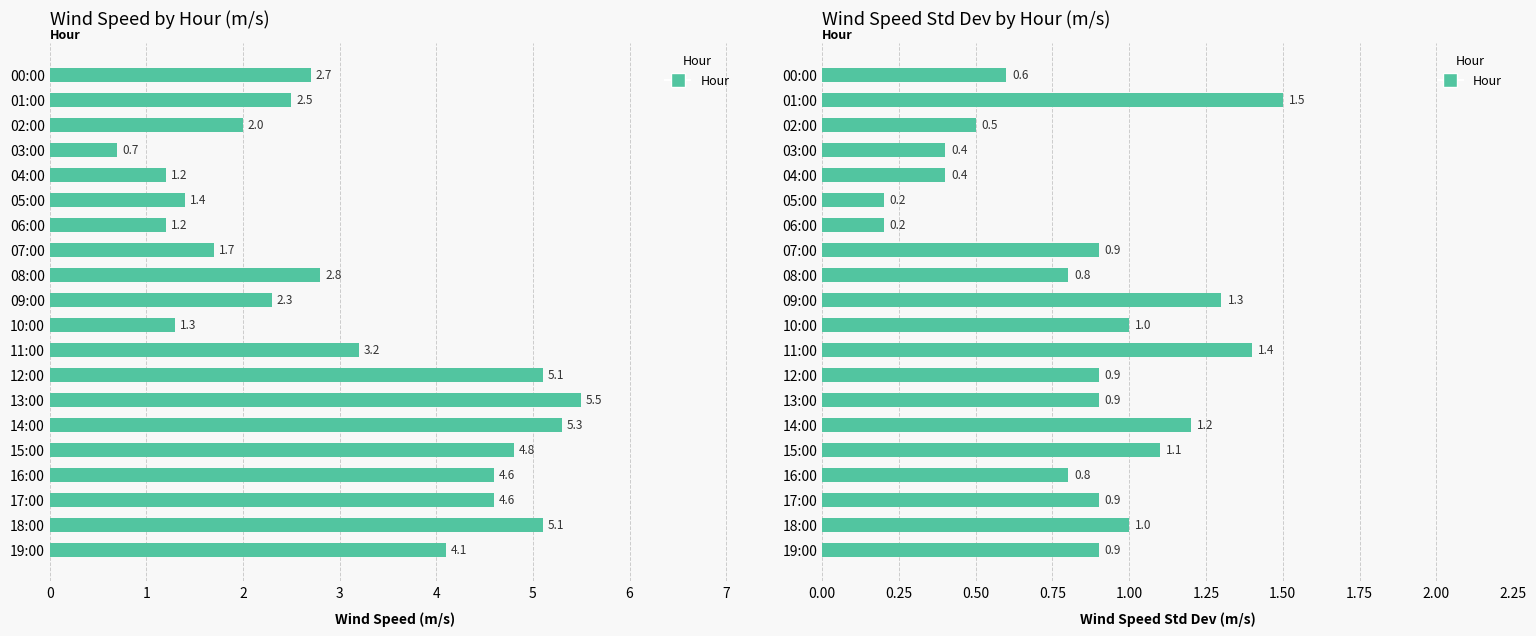

At which category is the sum across all series the highest?

14:00